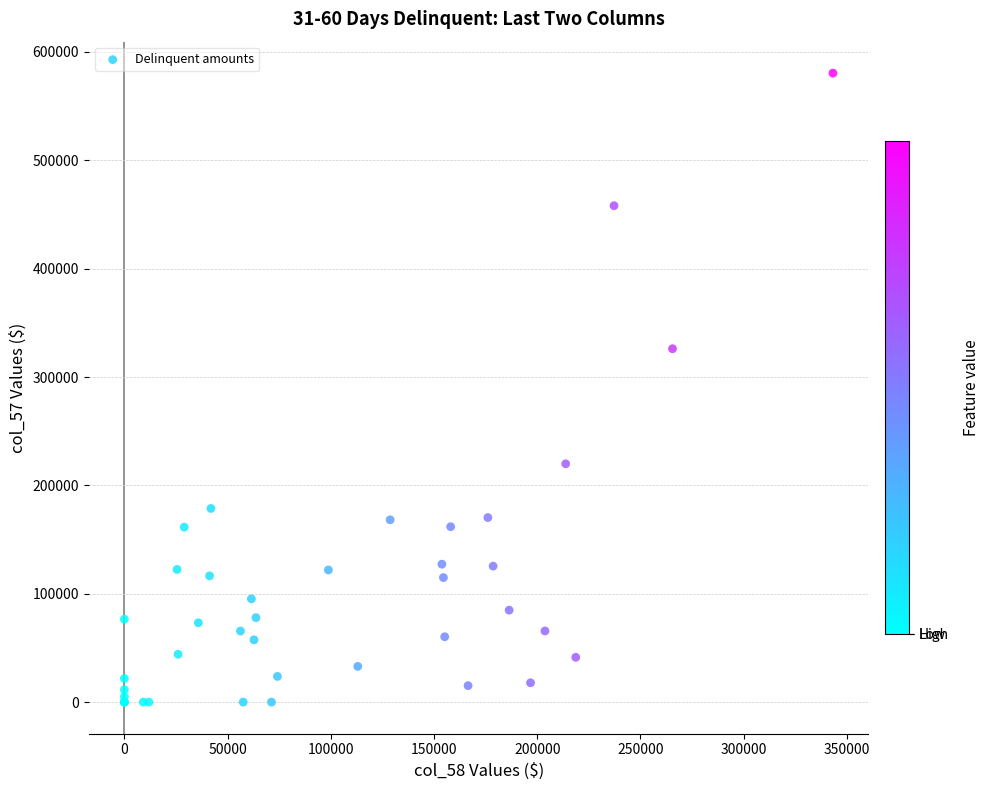

What Y value in the scatter plot is closest to 290236?

326113.9